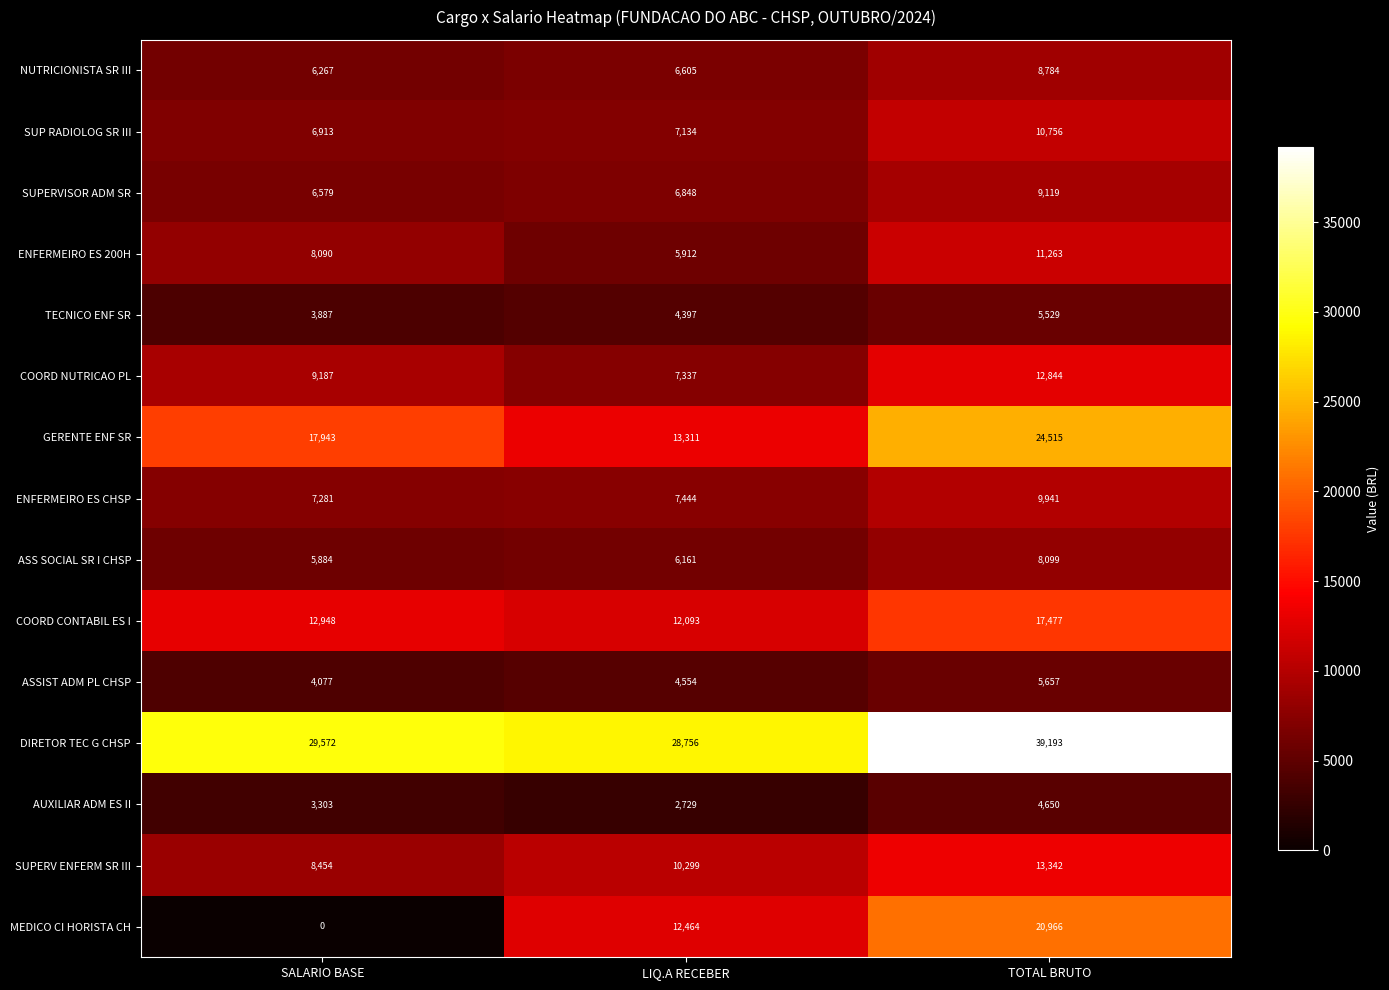

What is the total value across all series at SALARIO BASE?

130385